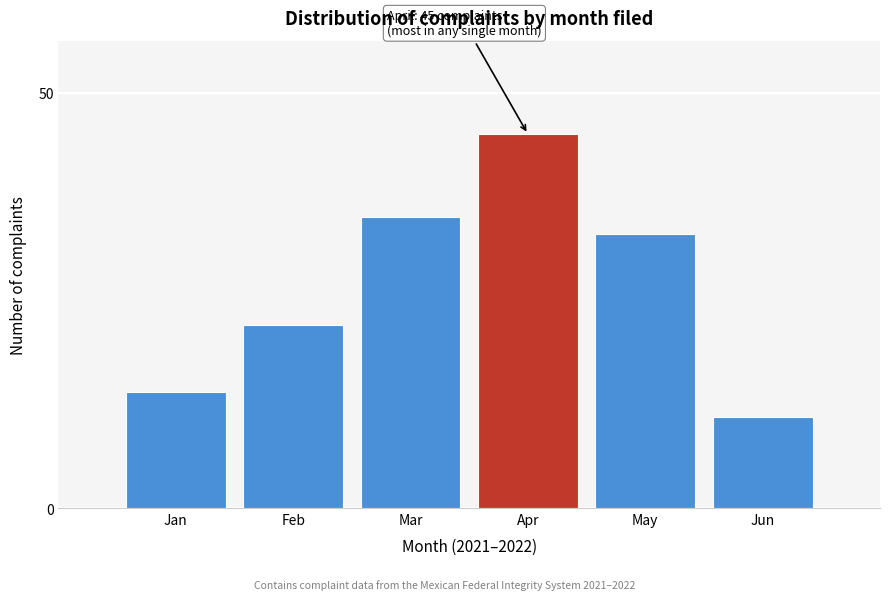

Reading left to right, transcribe all the data shown in this chart.

14	22	35	45	33	11